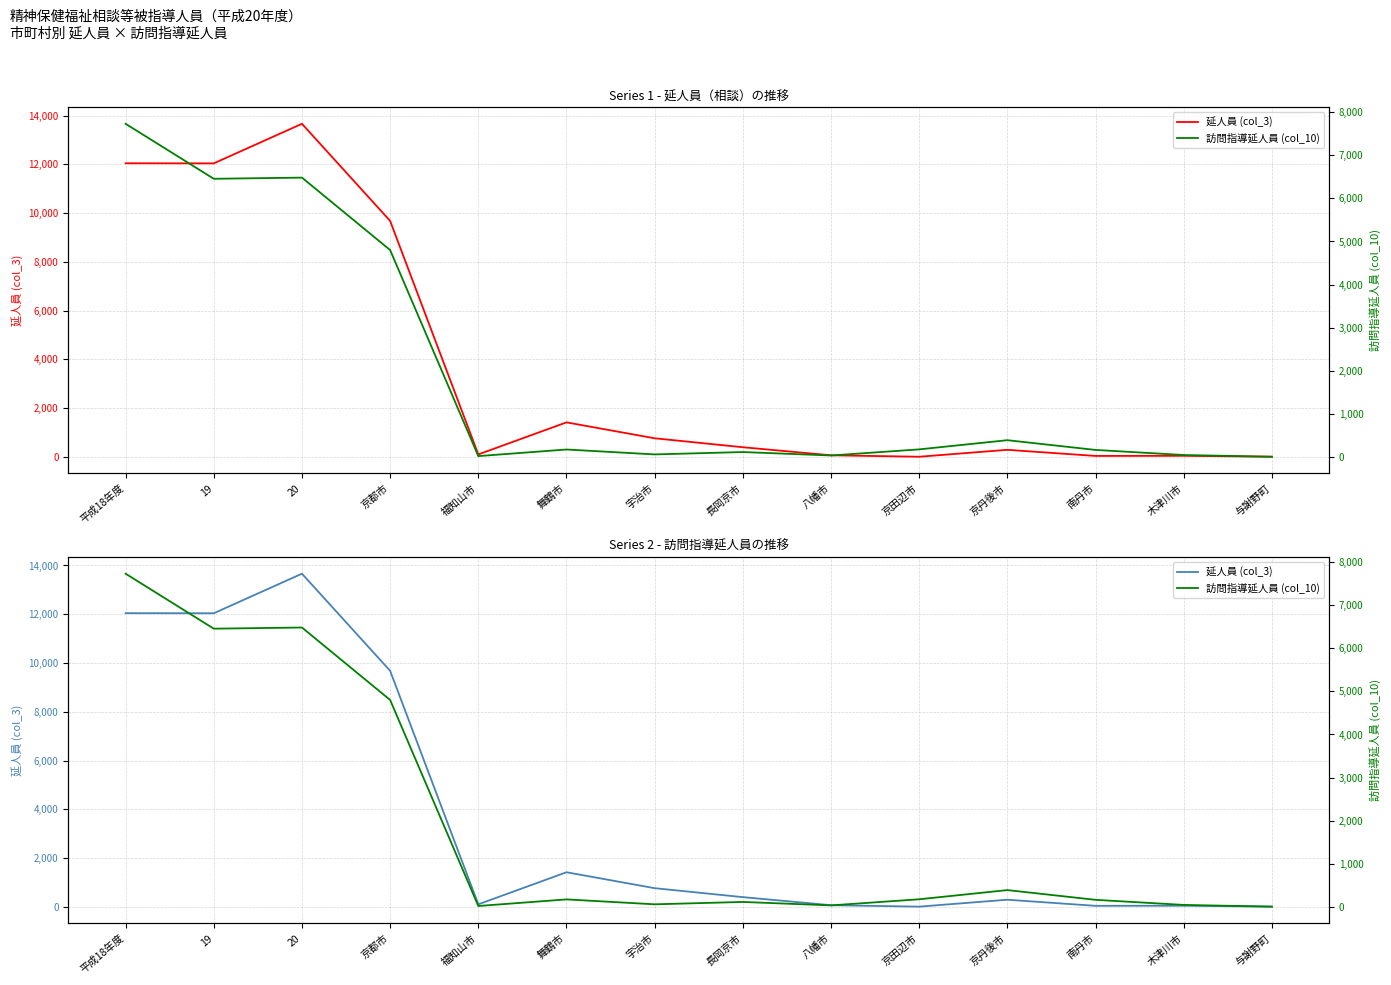

At which label is 訪問指導延人員 (col_10) closest to 3868?

京都市